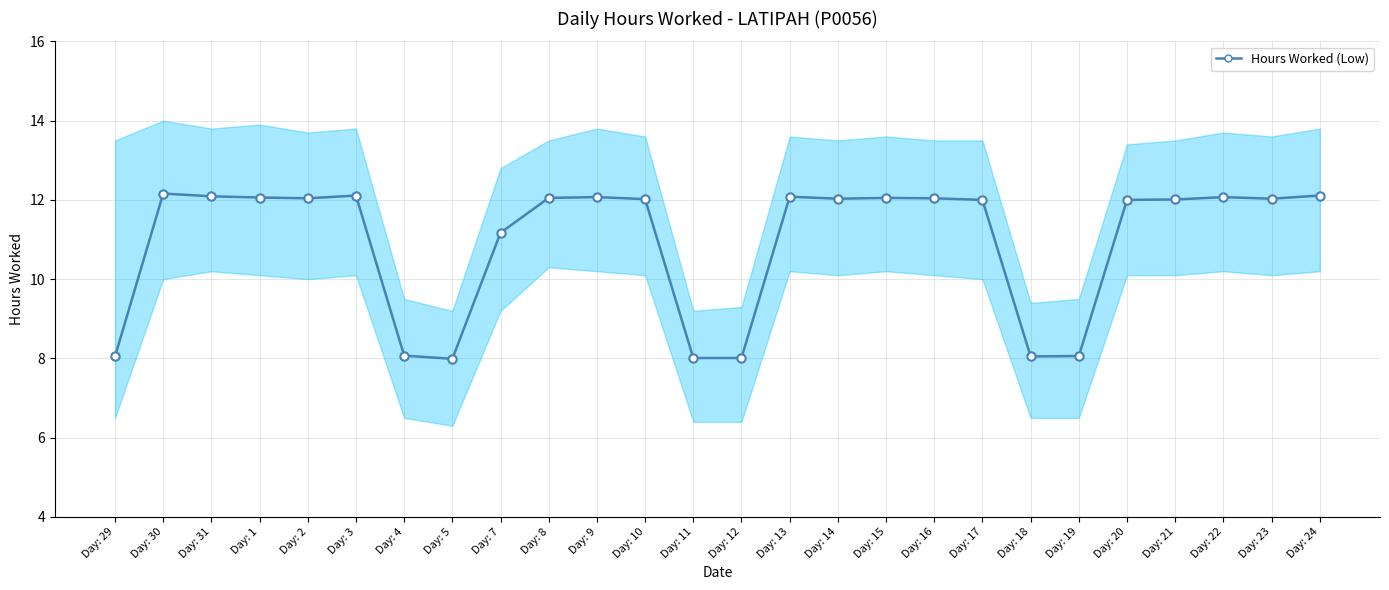

Reading left to right, list all the values displayed in this chart.

8.1	12.2	12.1	12.1	12.0	12.1	8.1	8.0	11.2	12.1	12.1	12.0	8.0	8.0	12.1	12.0	12.1	12.0	12.0	8.1	8.1	12.0	12.0	12.1	12.0	12.1